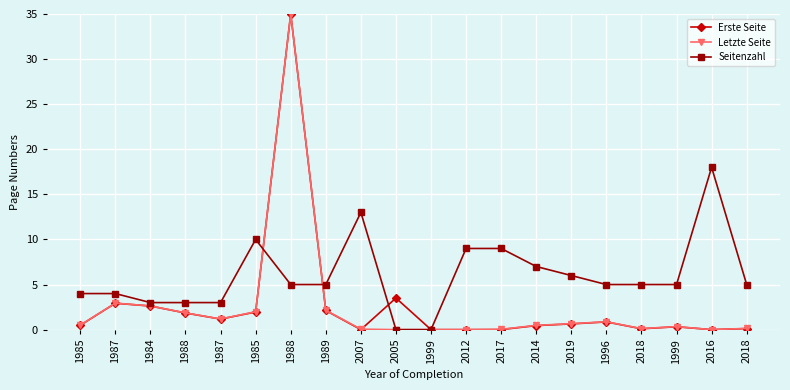

What is the average value of the Erste Seite series?

2.7